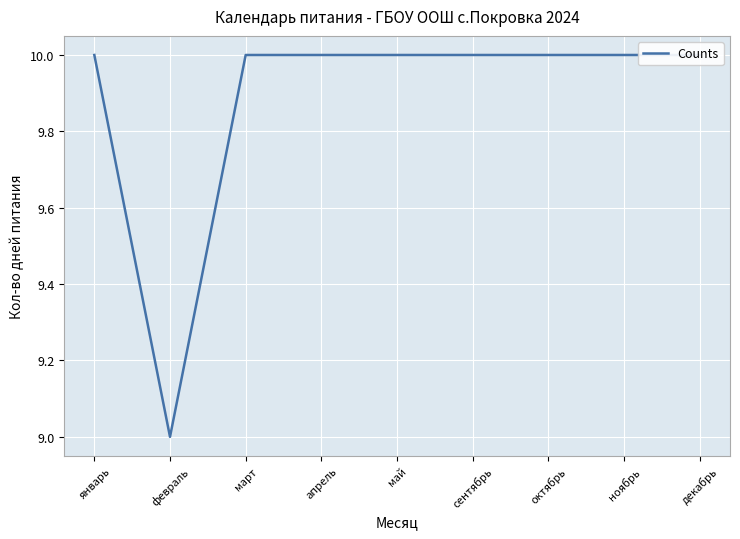

At which category does the chart reach its peak across all series?

январь